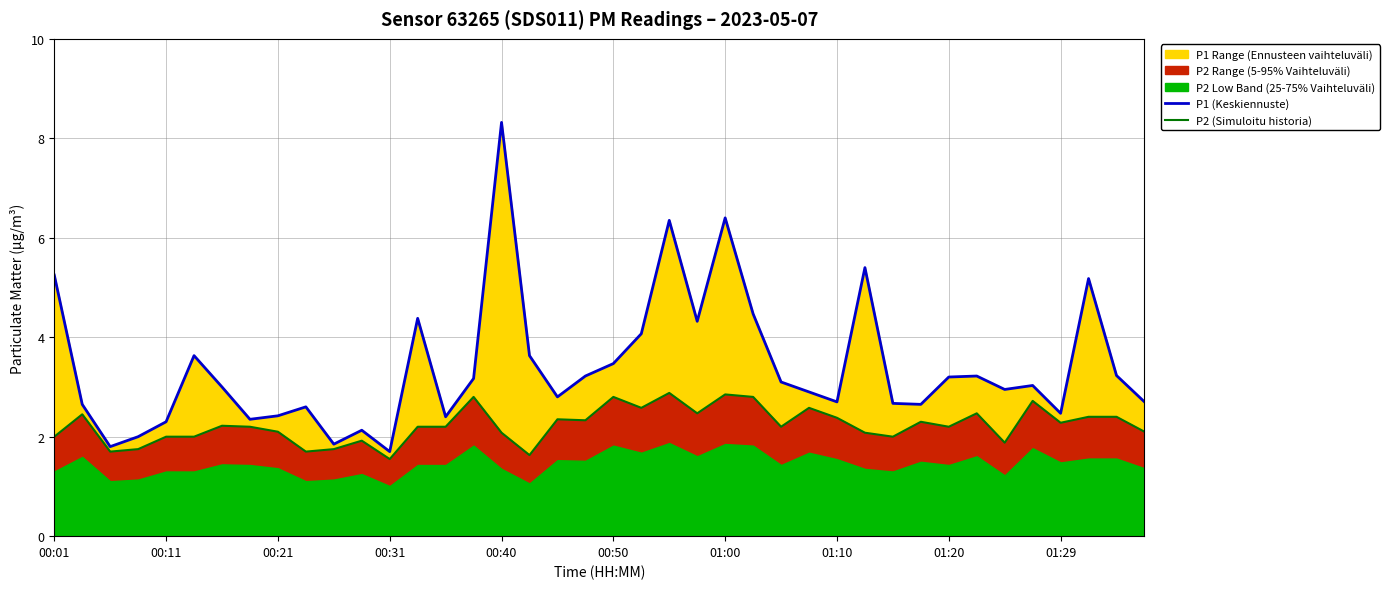

True or false: P2 (Simuloitu historia) has a value of 2.7 at 30.

False